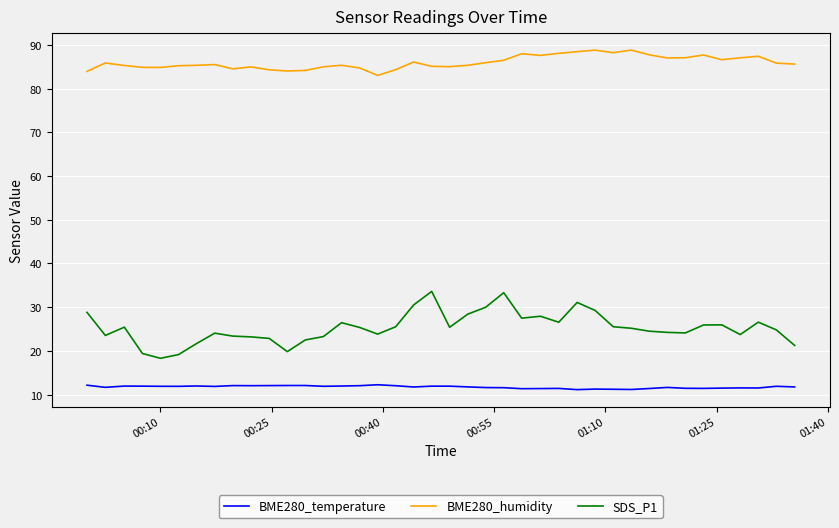

What is the difference between the maximum and second lowest values in the BME280_temperature series?

1.1